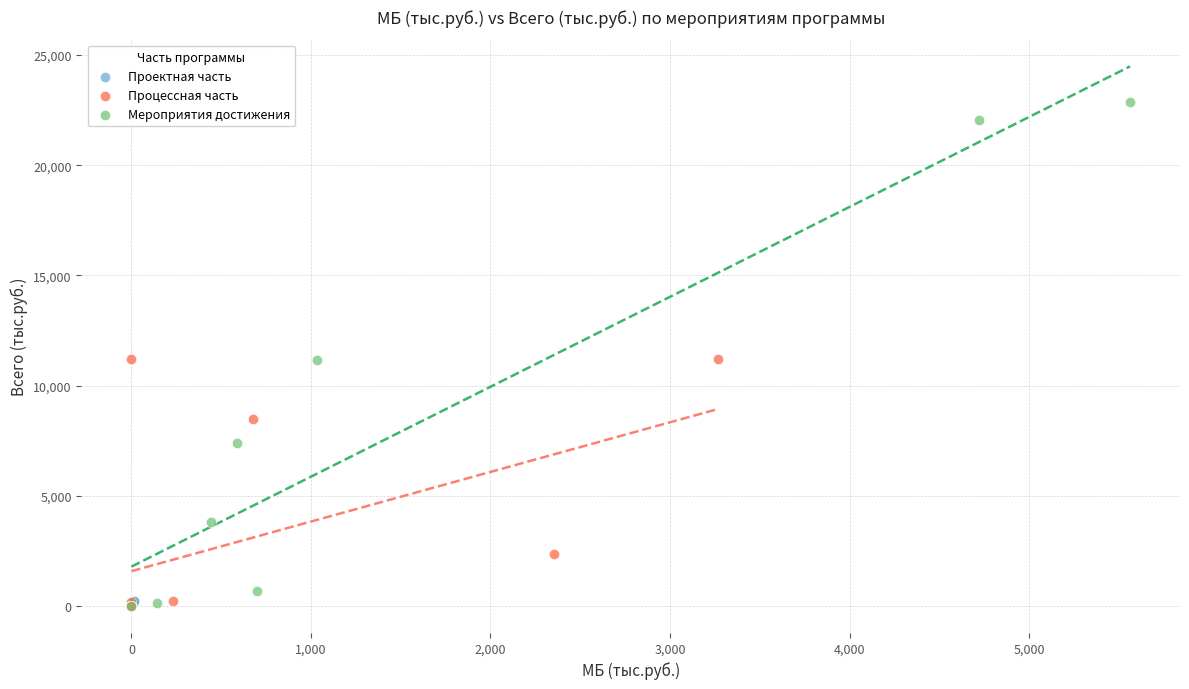

Which series reaches the maximum Y coordinate?

Мероприятия достижения